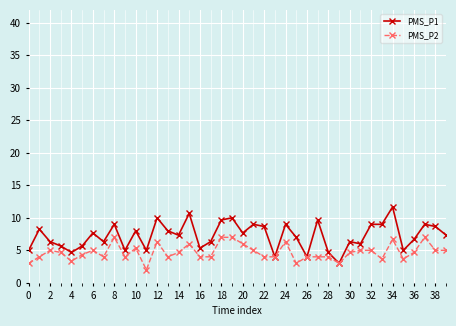

Which series has the largest total across all categories?

PMS_P1